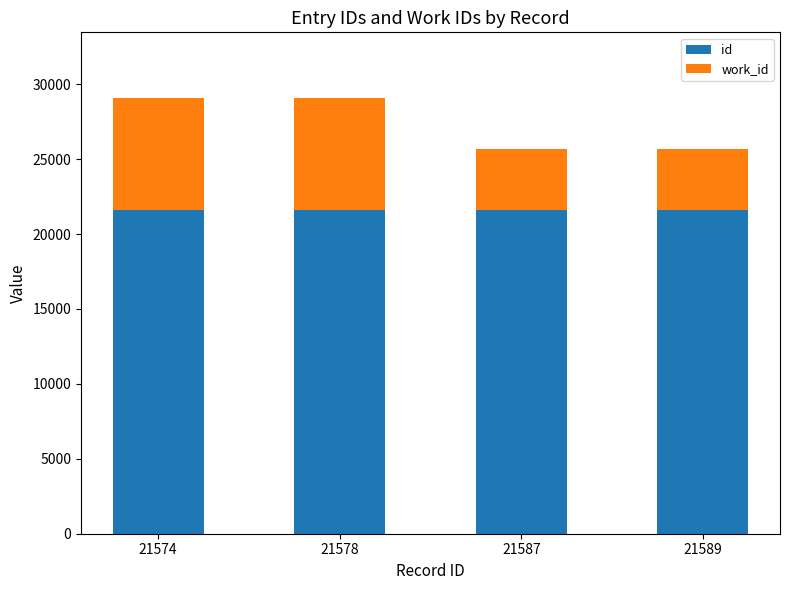

What is the average value of the id series?

21582